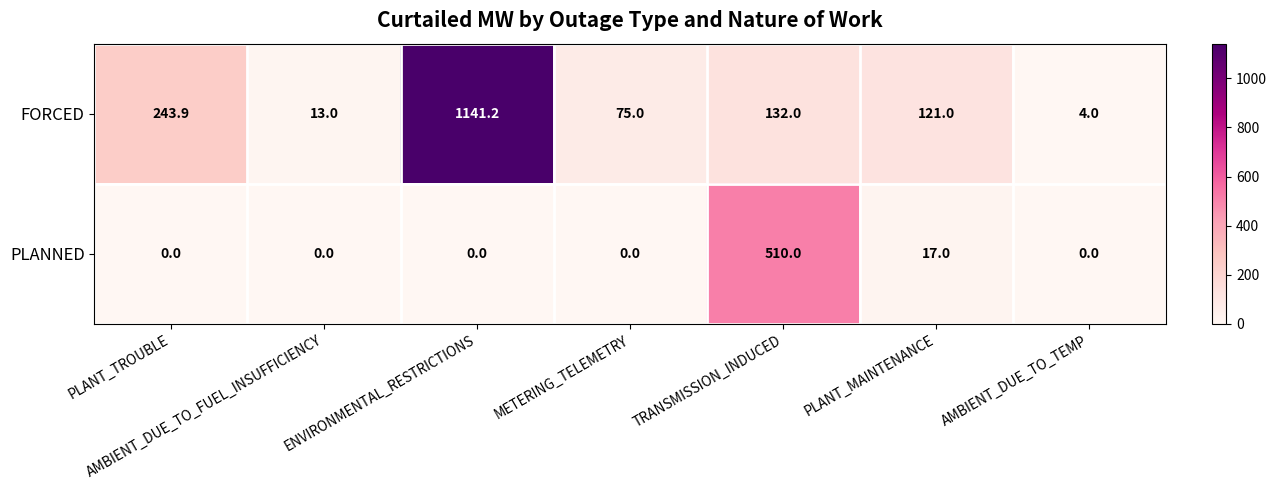

List the series in order of their peak value, highest first.

FORCED, PLANNED